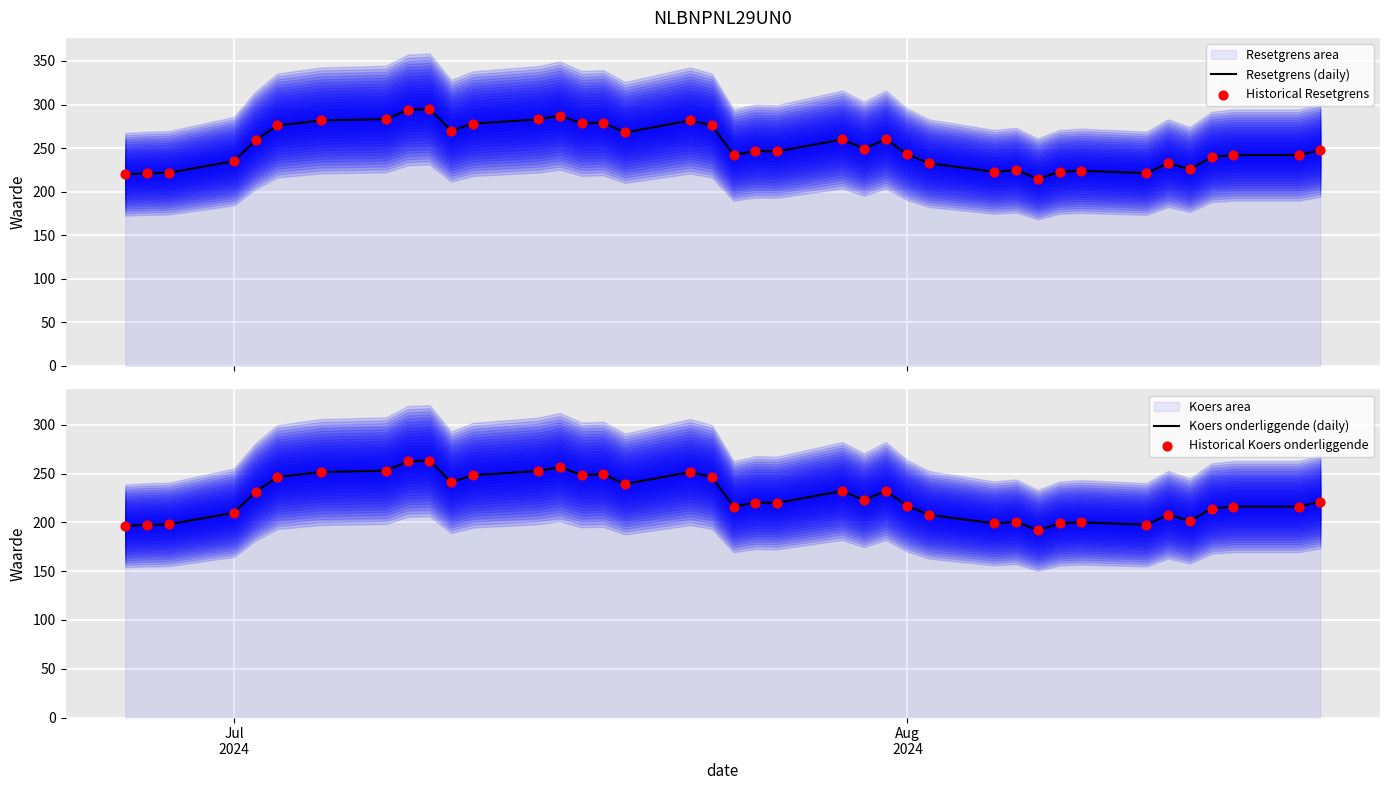

Is the value of Koers onderliggende (daily) at Jul
2024 greater than the value of Historical Koers onderliggende at 31?

No